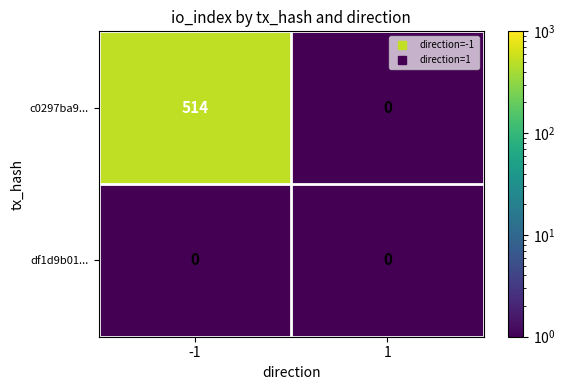

Between -1 and 1, which series saw the biggest shift?

c0297ba9...